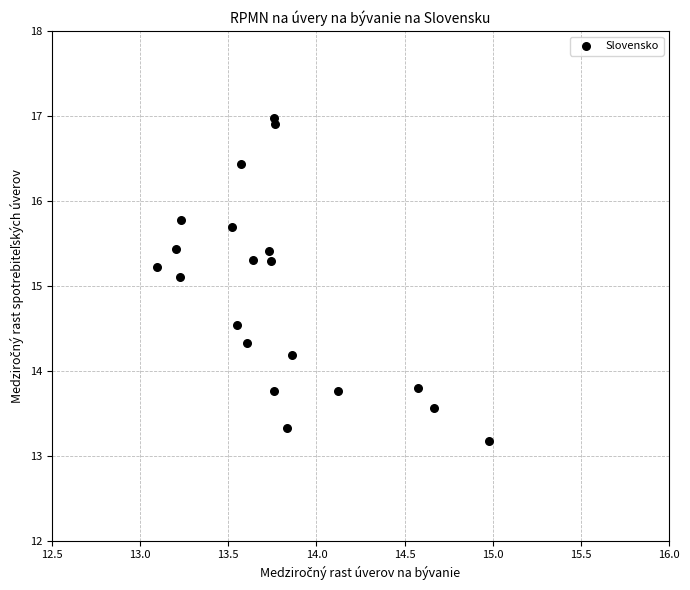

What is the range of Y values (max minus min)?

3.8